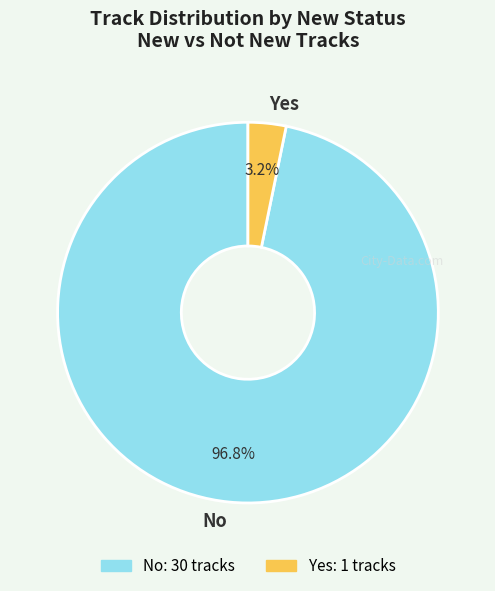

To the nearest percent, what percentage of the pie is Yes?

3%